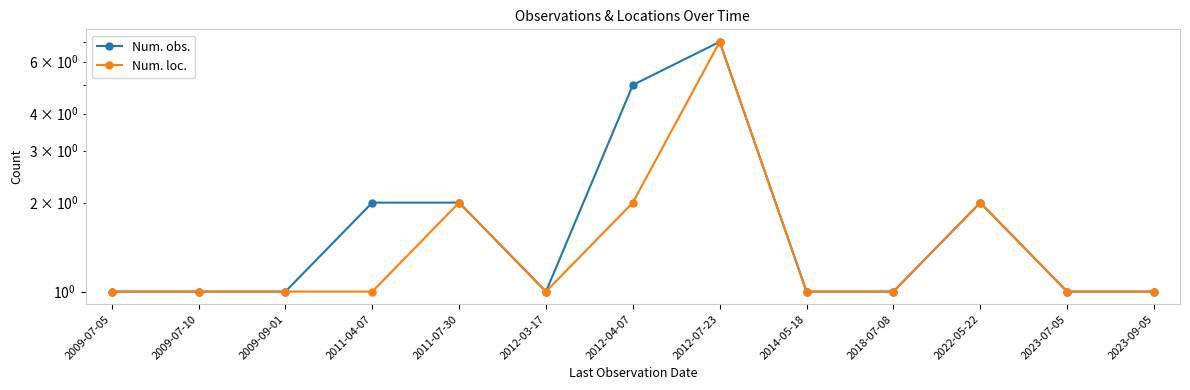

Which category has the lowest value across all series?

2009-07-05